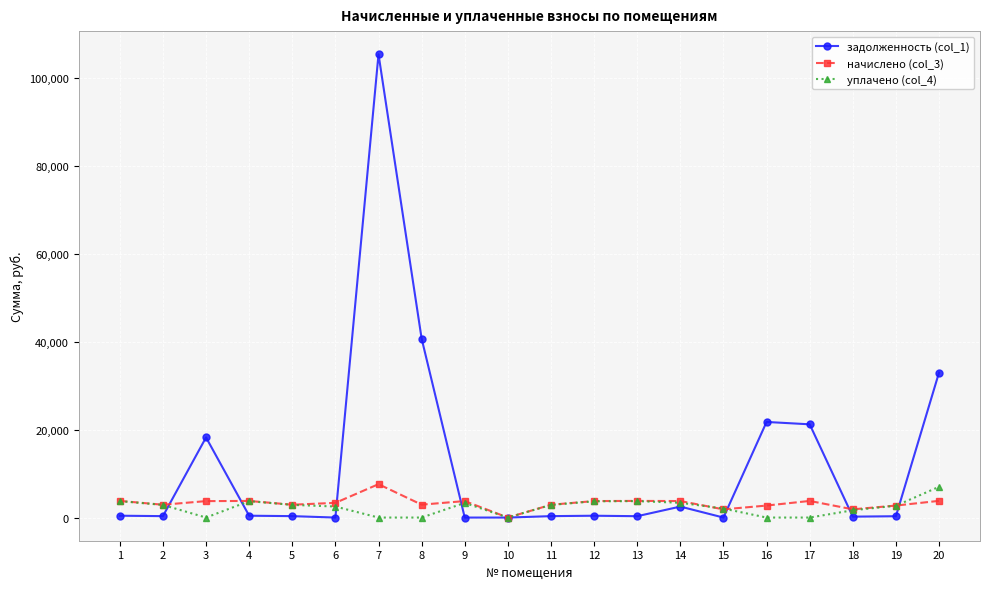

What is the average value of the начислено (col_3) series?

3288.5